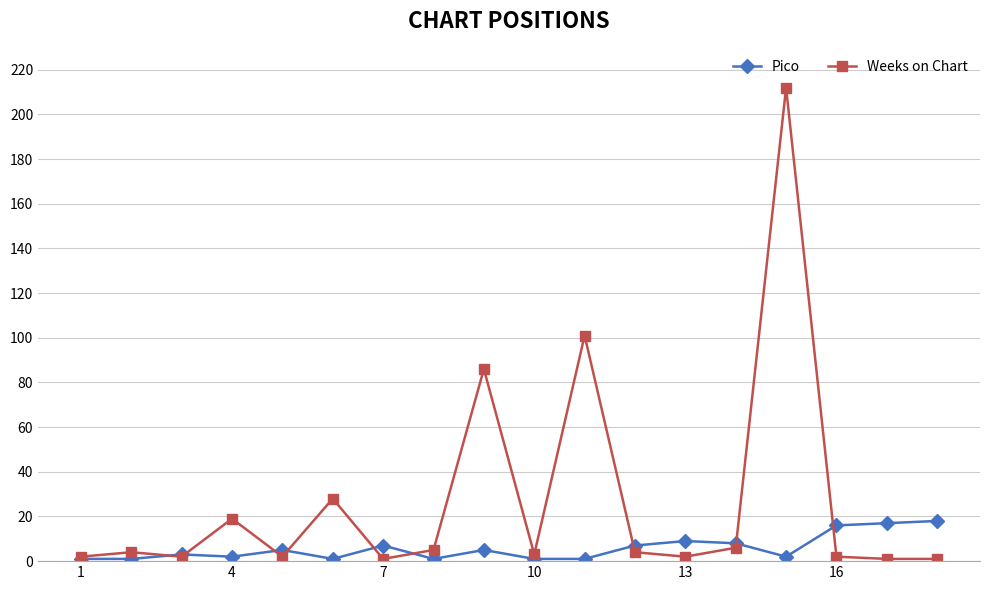

In Weeks on Chart, how many points are higher than both neighbors (excluding endpoints)?

6